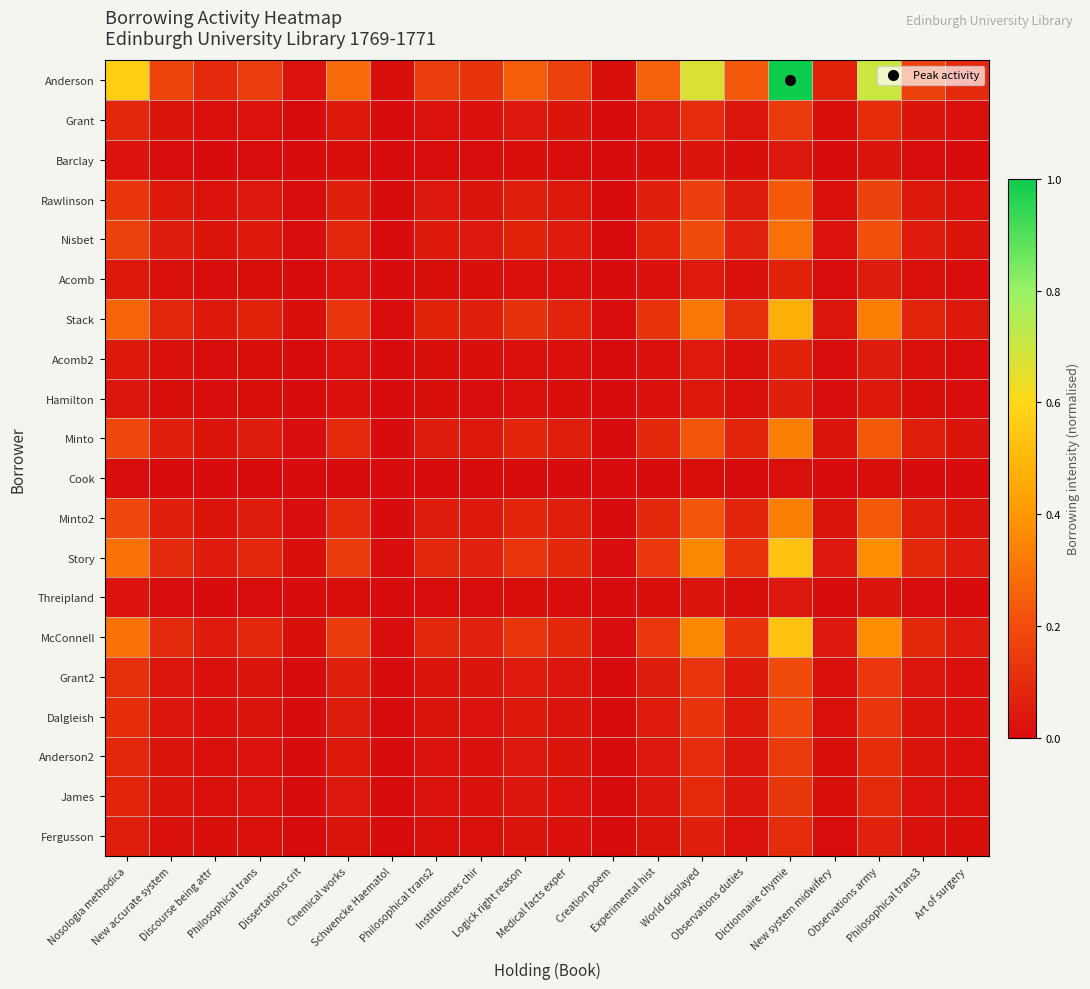

At how many categories does at least one series exceed 0?

20